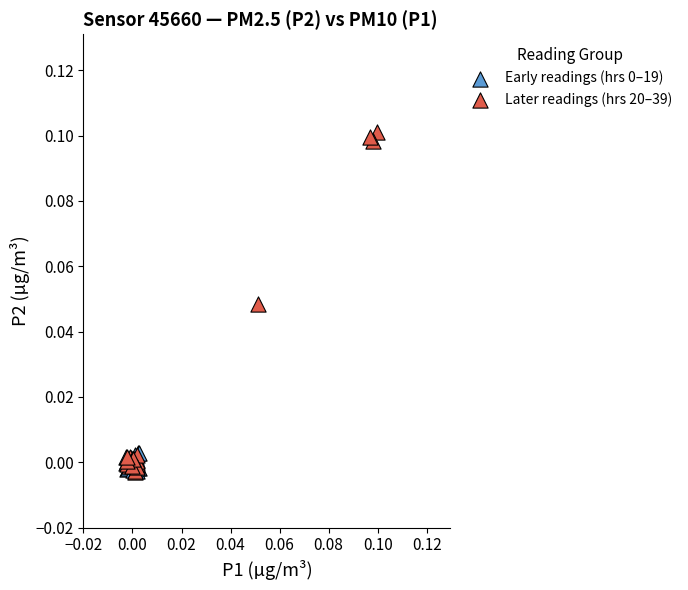

Which series contains the highest Y value?

Later readings (hrs 20–39)